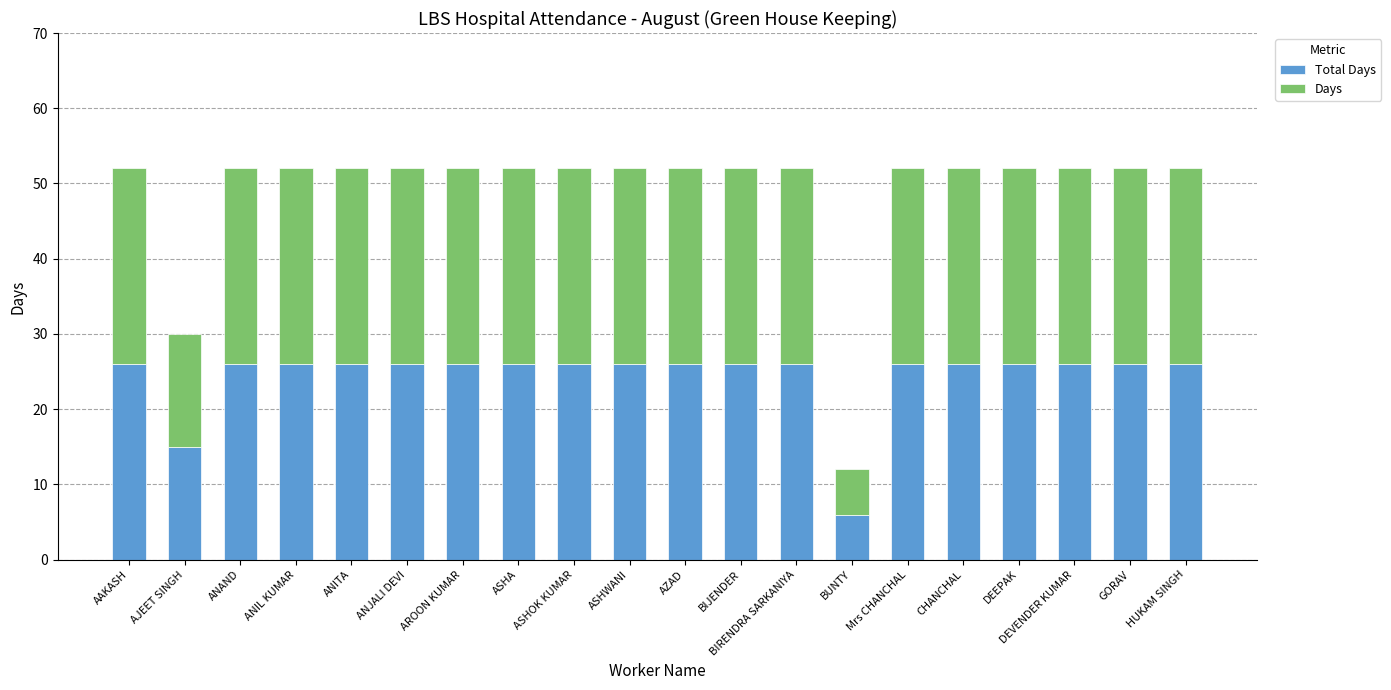

How many series are shown in this chart?

2